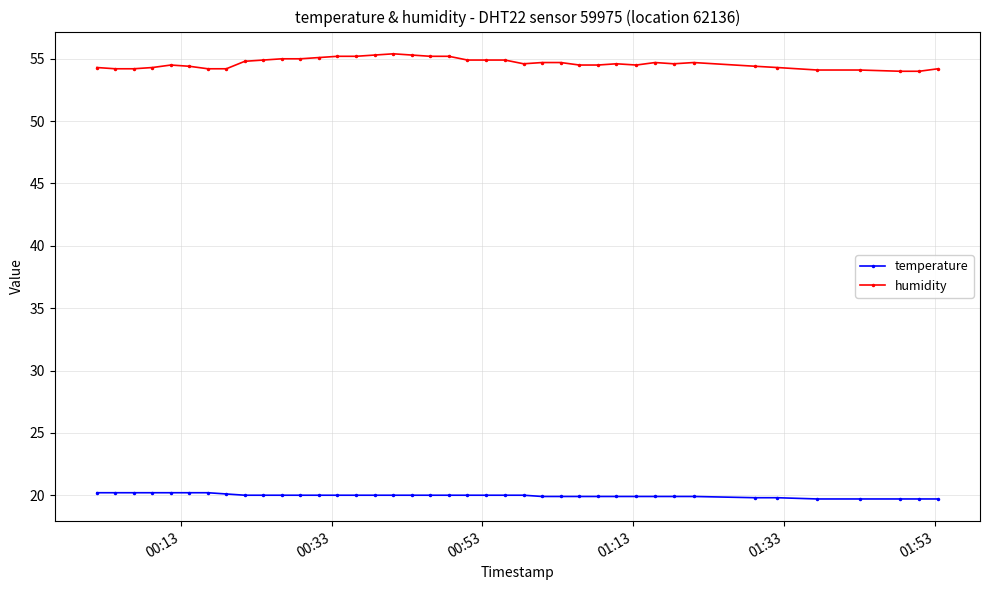

What is the minimum value for temperature?

19.7